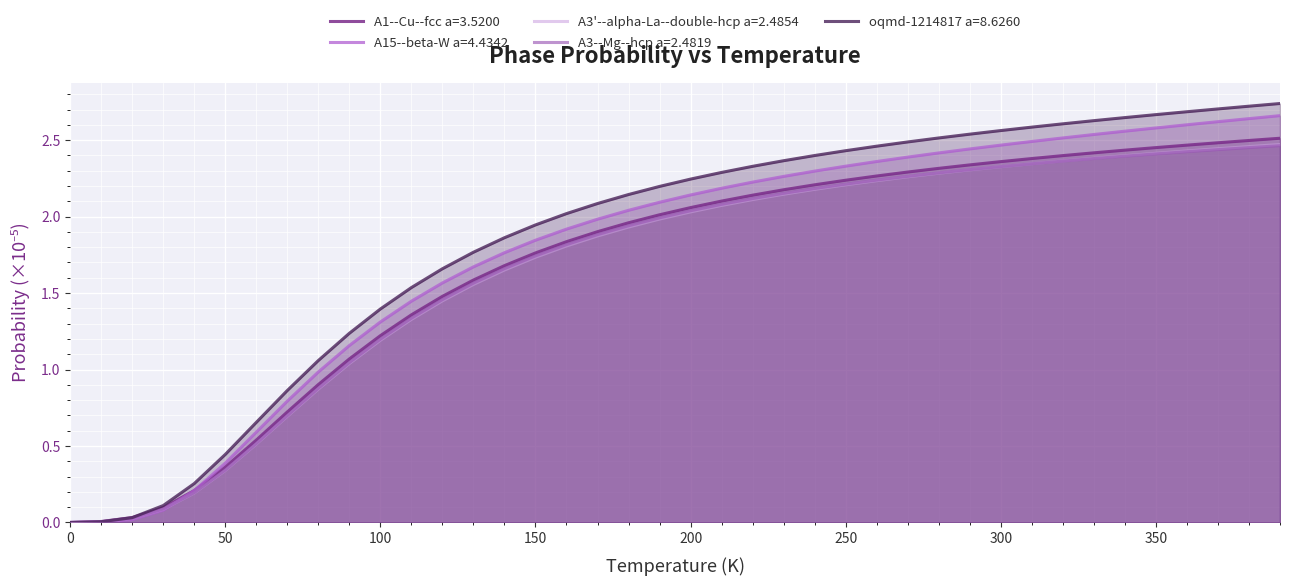

At how many categories does at least one series exceed 1?

32